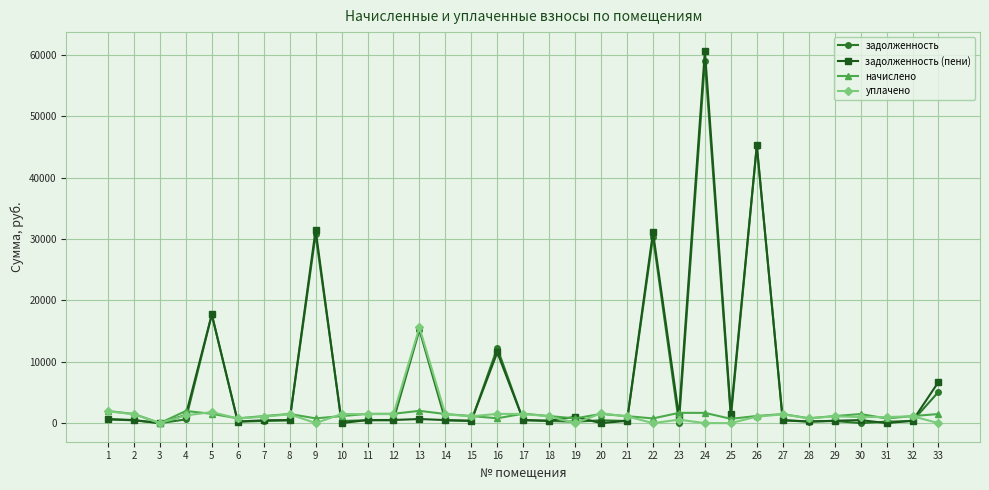

True or false: задолженность has more than 0 interior local peaks.

True